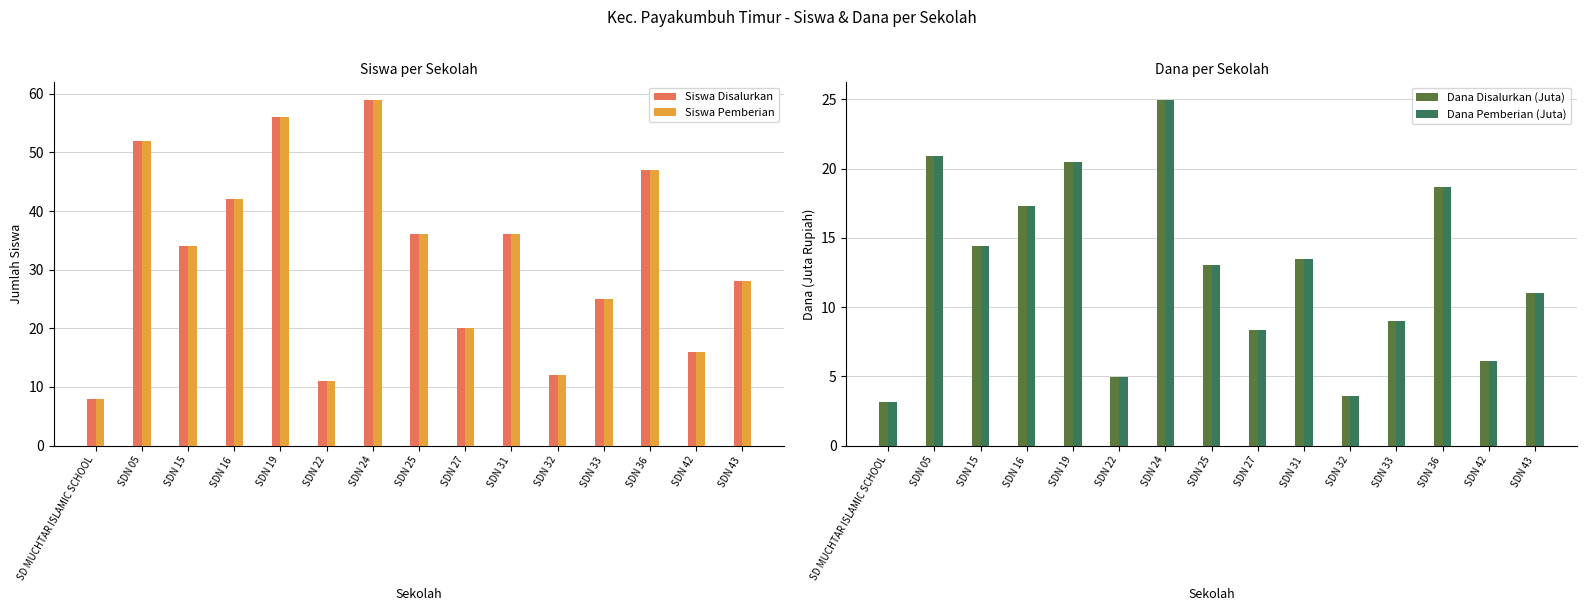

The value of Dana Pemberian (Juta) at SDN 42 is 1.7. True or false?

False